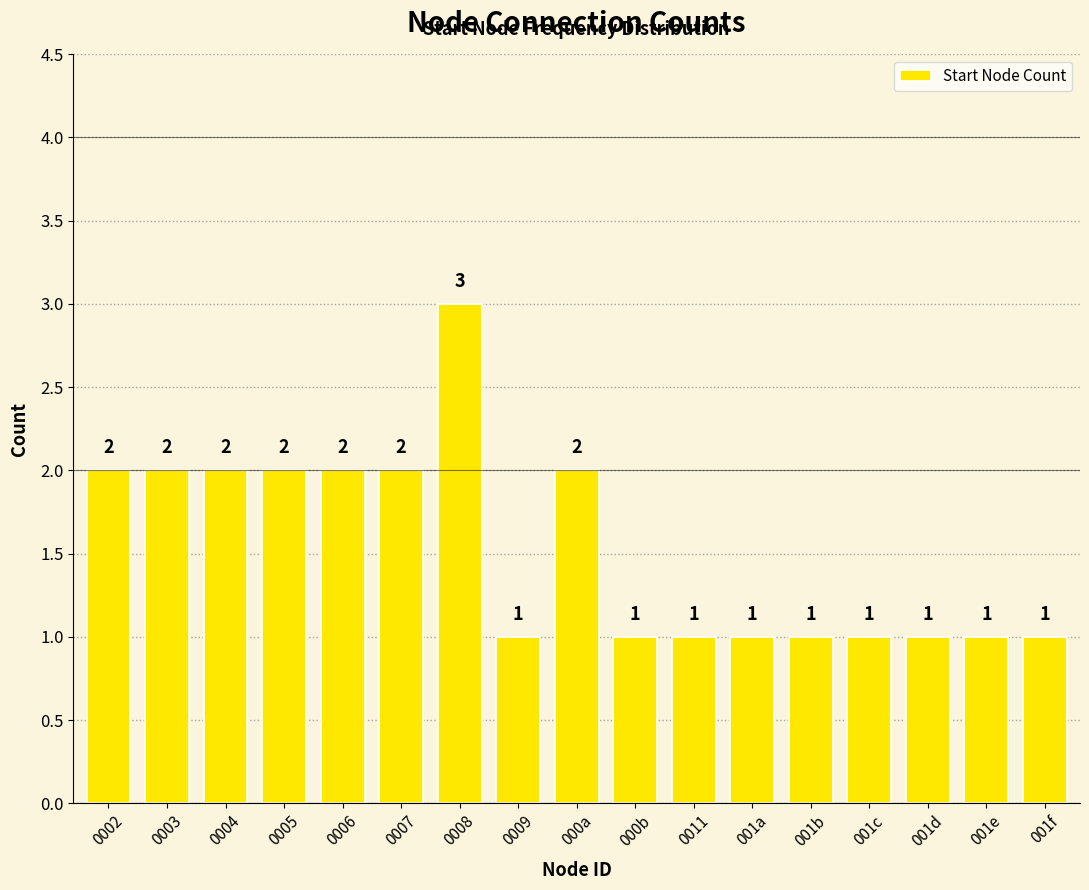

The value at 001b is 1. True or false?

True